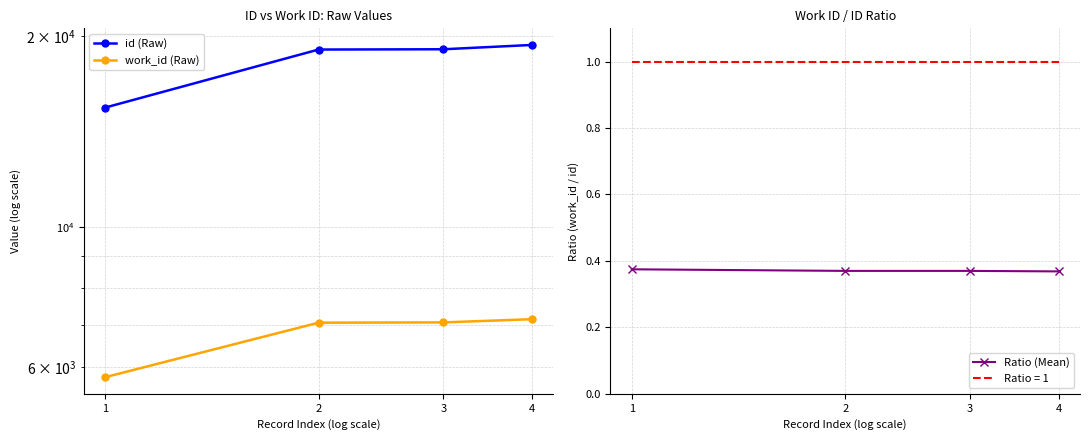

Is it true that id (Raw) equals 19377.0 at 4?

True